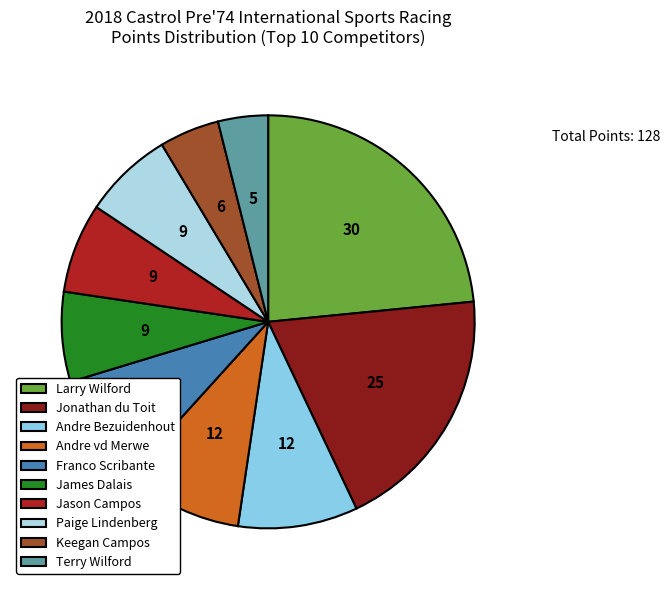

How many segments does this pie chart have?

10